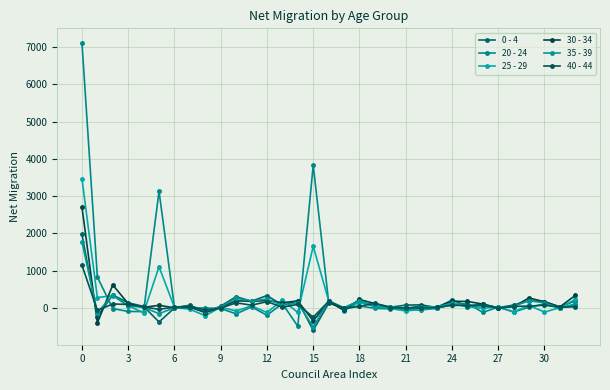

How many times do 0 - 4 and 25 - 29 cross each other?

12